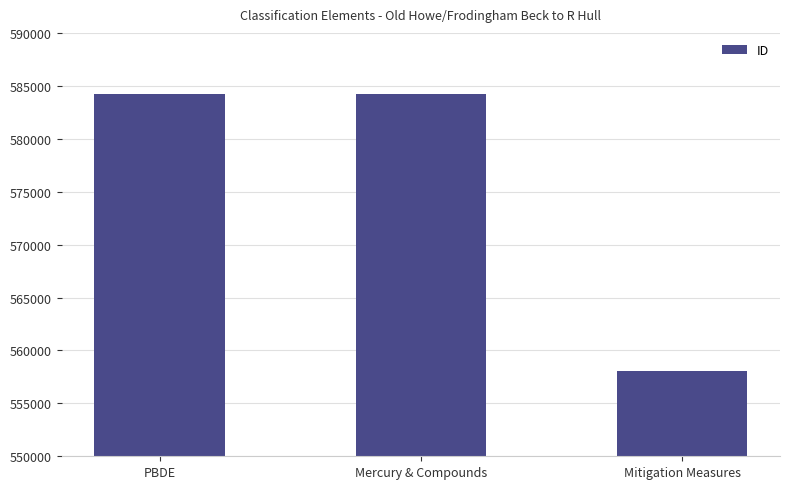

What is the label of the 2nd bar from the left?

Mercury & Compounds